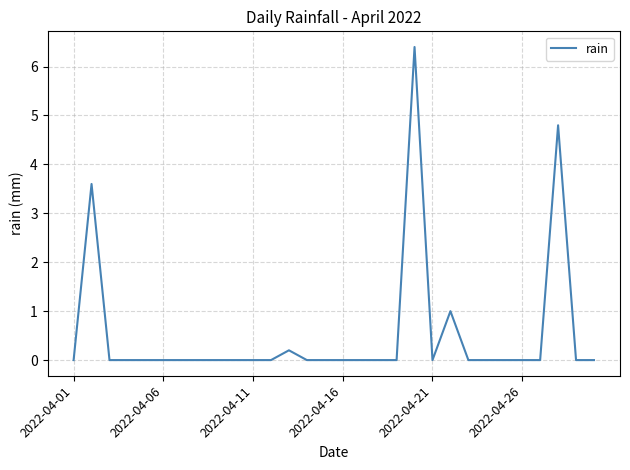

What is the maximum value shown in the chart?

6.4